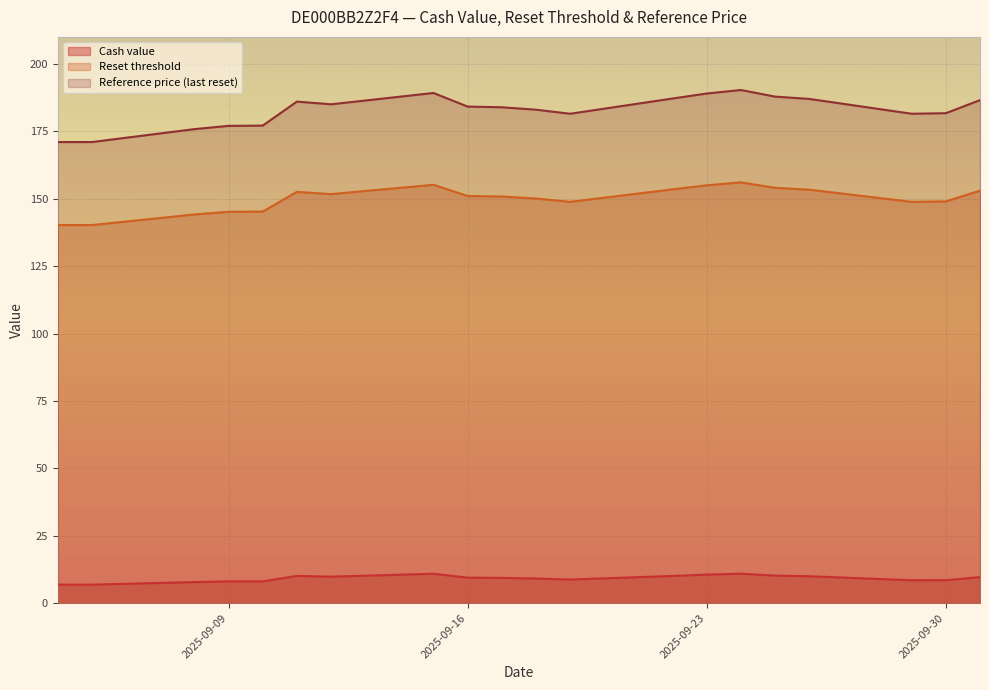

What is the sum of all Reset threshold values?

2997.7